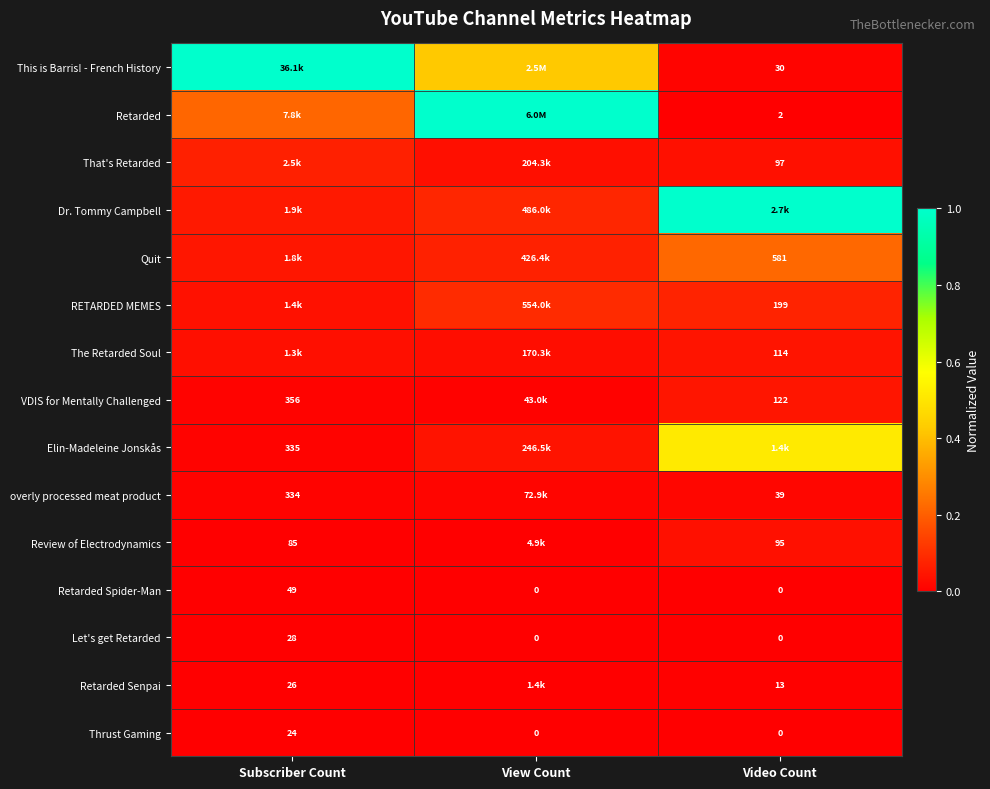

Is it true that Retarded equals 0.2 at Subscriber Count?

True